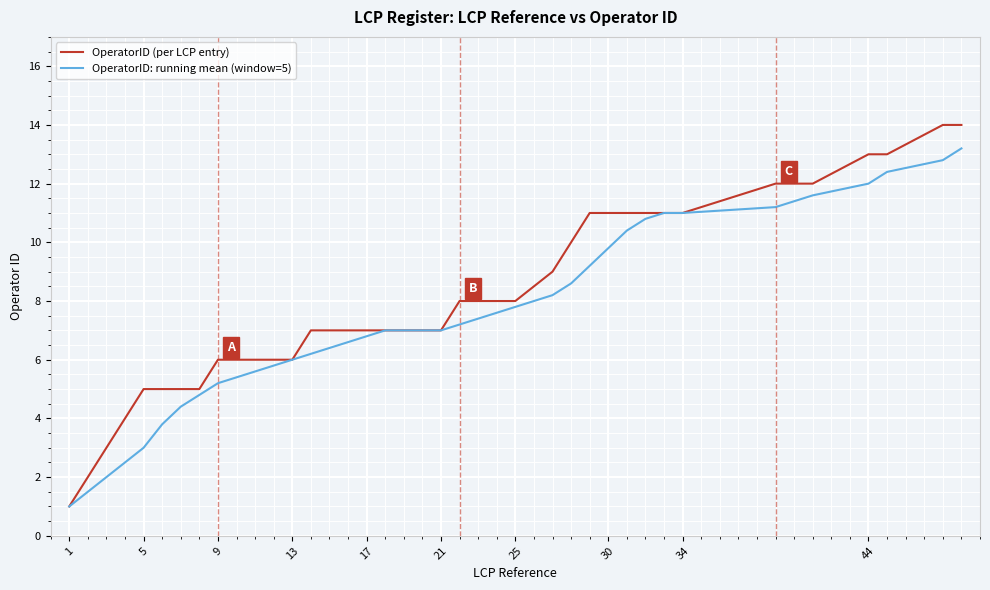

What is the maximum value shown in the chart?

14.0